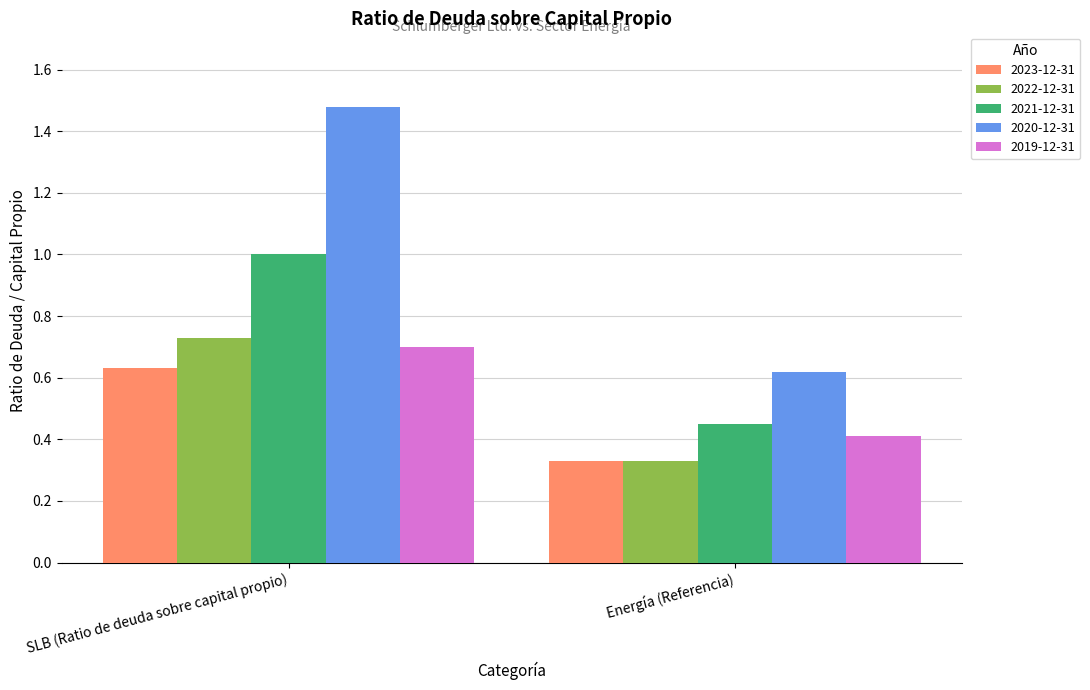

What is the sum of the 2020-12-31 values at SLB (Ratio de deuda sobre capital propio) and Energía (Referencia)?

2.1